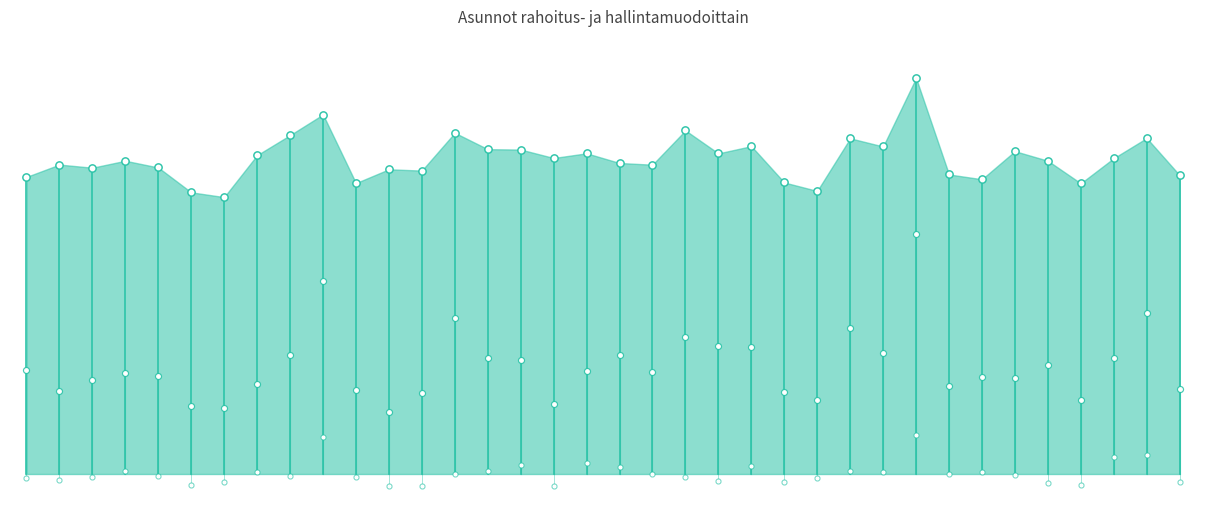

Which series has the largest Y range (max minus min)?

Vapaarahoitteiset vuokra (%)